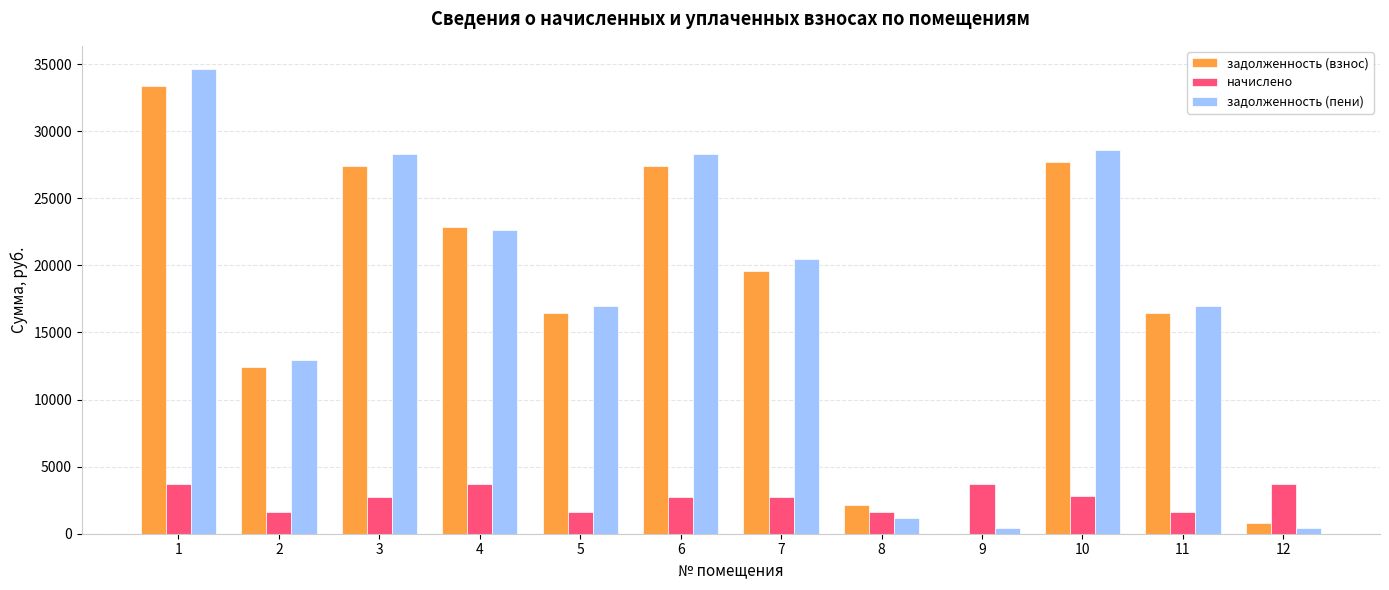

Is the value of начислено at 7 greater than the value of задолженность (взнос) at 10?

No